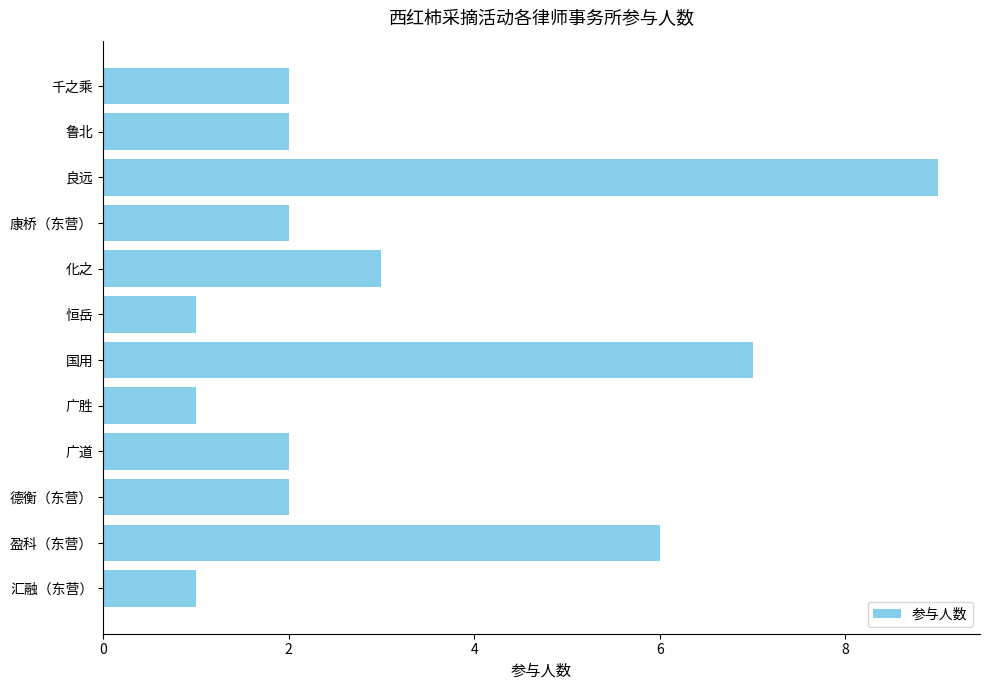

What is the sum of the values at 盈科（东营） and 国用?

13